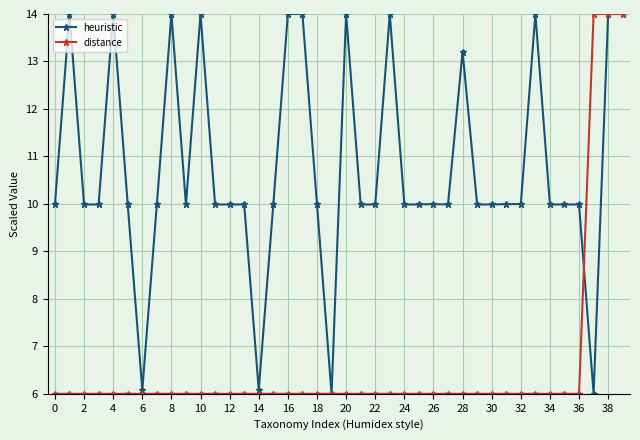

What is the value of the distance point at the 35th from the left?

6.0